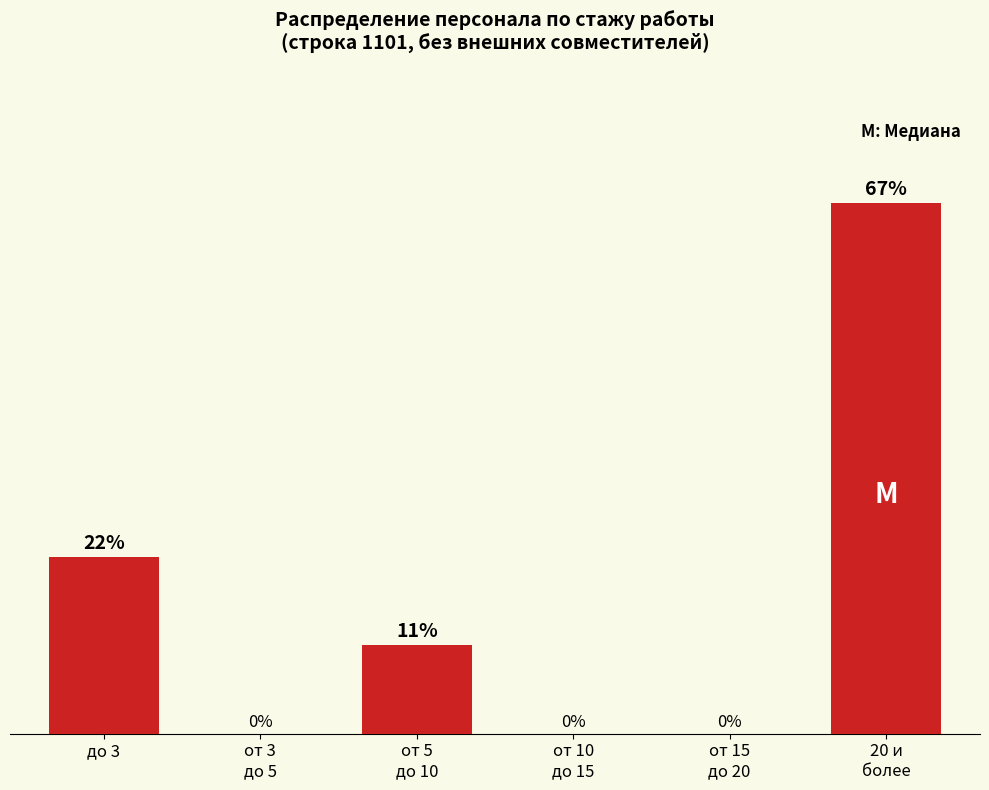

Where is the data nearest to the value 33?

до 3